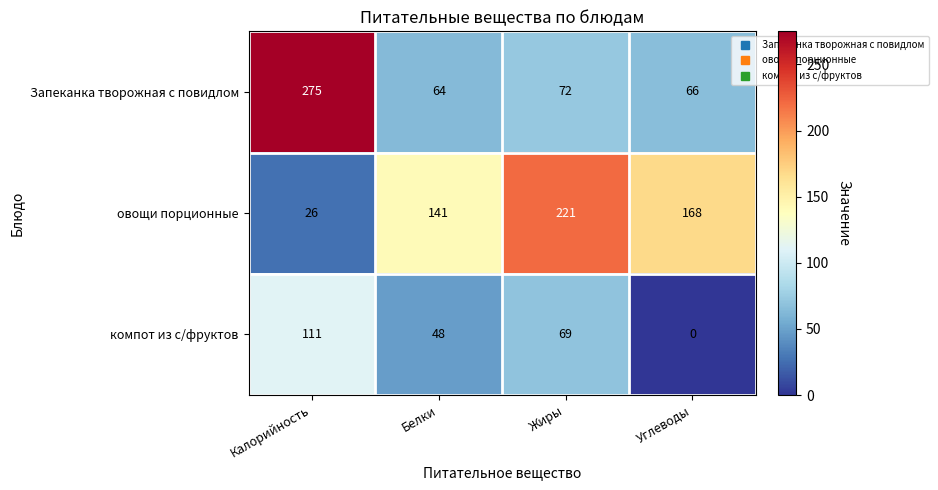

At which label does Запеканка творожная с повидлом first exceed 72?

Калорийность